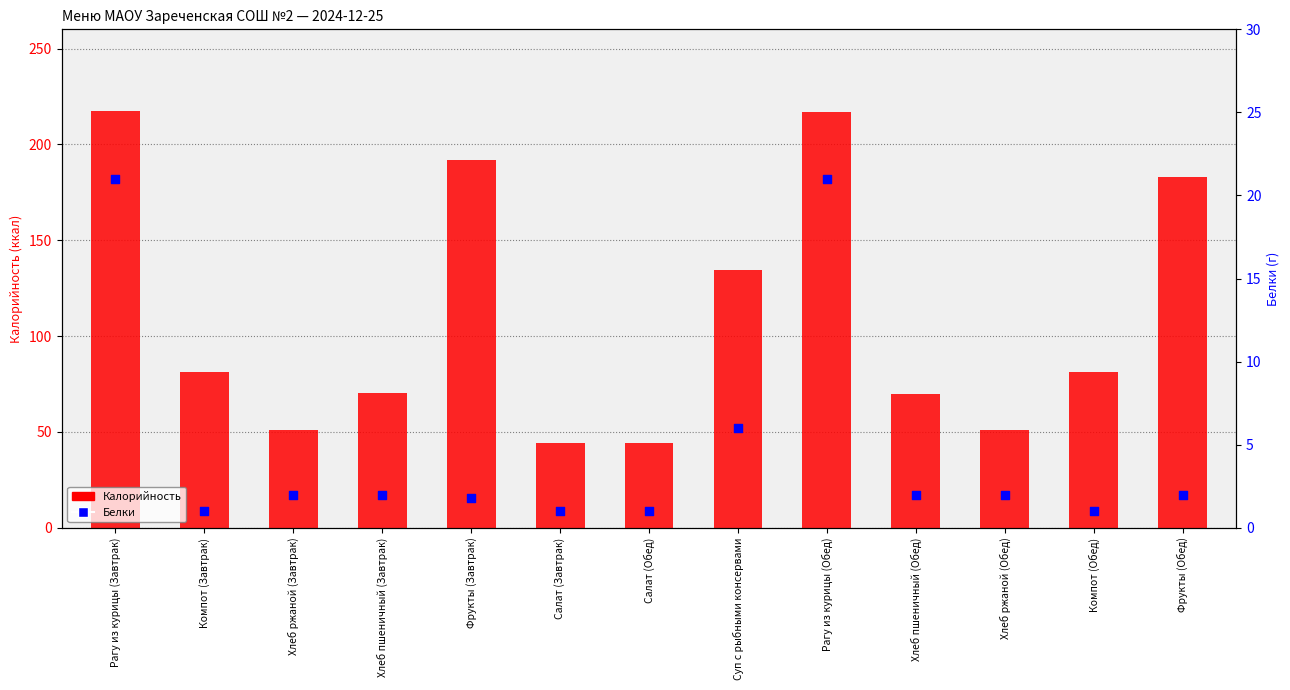

Which series has the largest Y range (max minus min)?

Калорийность